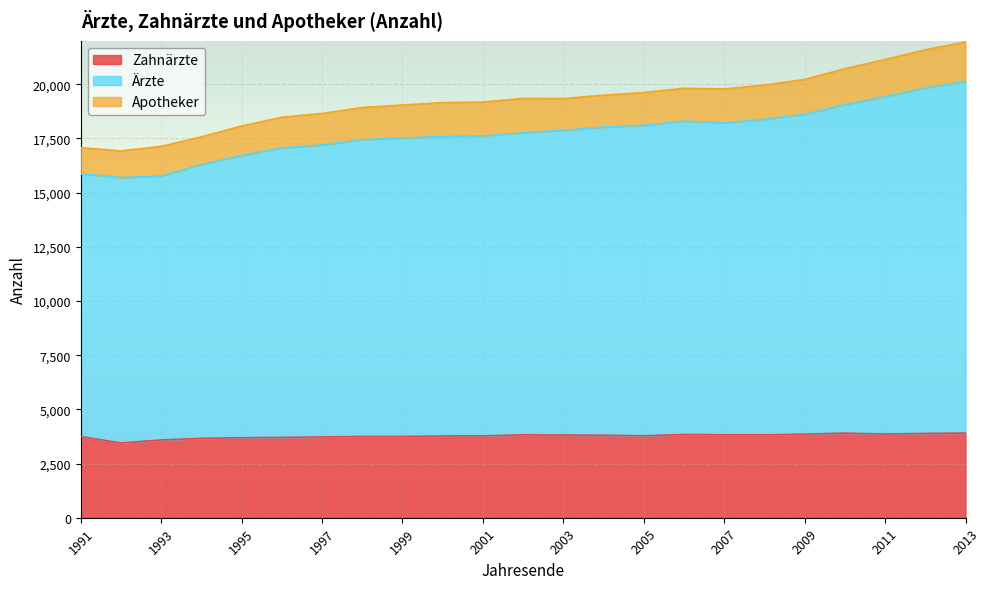

At which label does Ärzte first exceed 17763?

2003